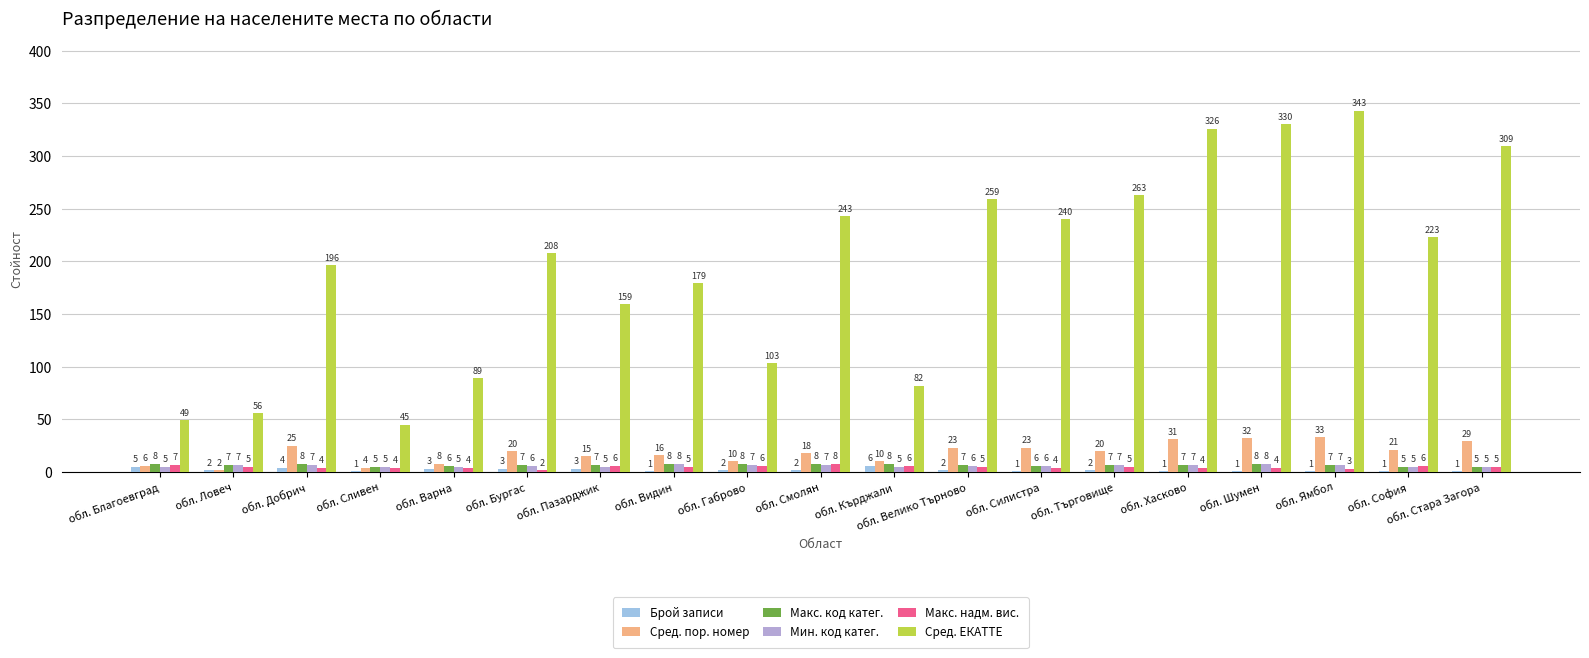

What is the maximum value shown in the chart?

343